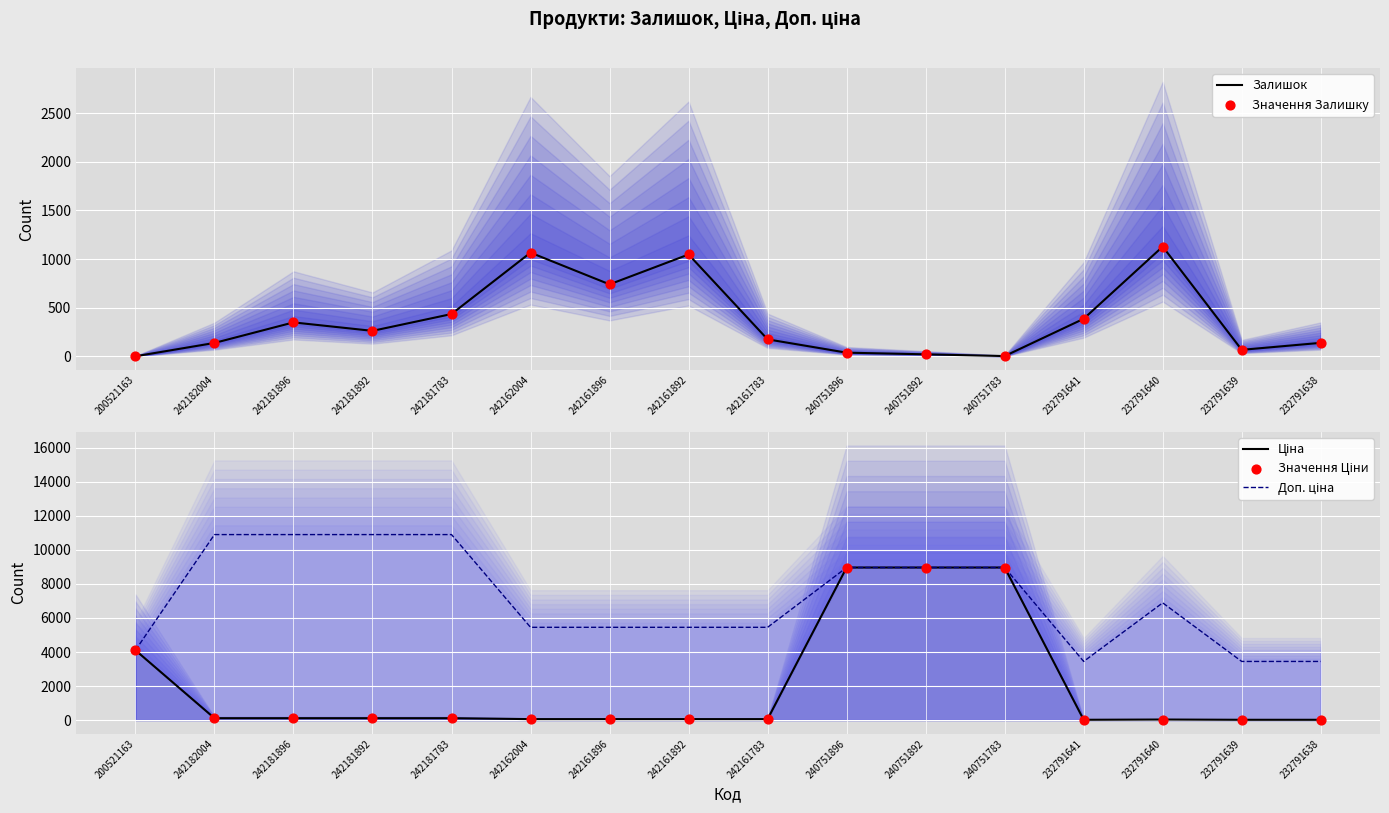

Is the value of Значення Ціни at 242181896 greater than the value of Значення Залишку at 240751783?

Yes